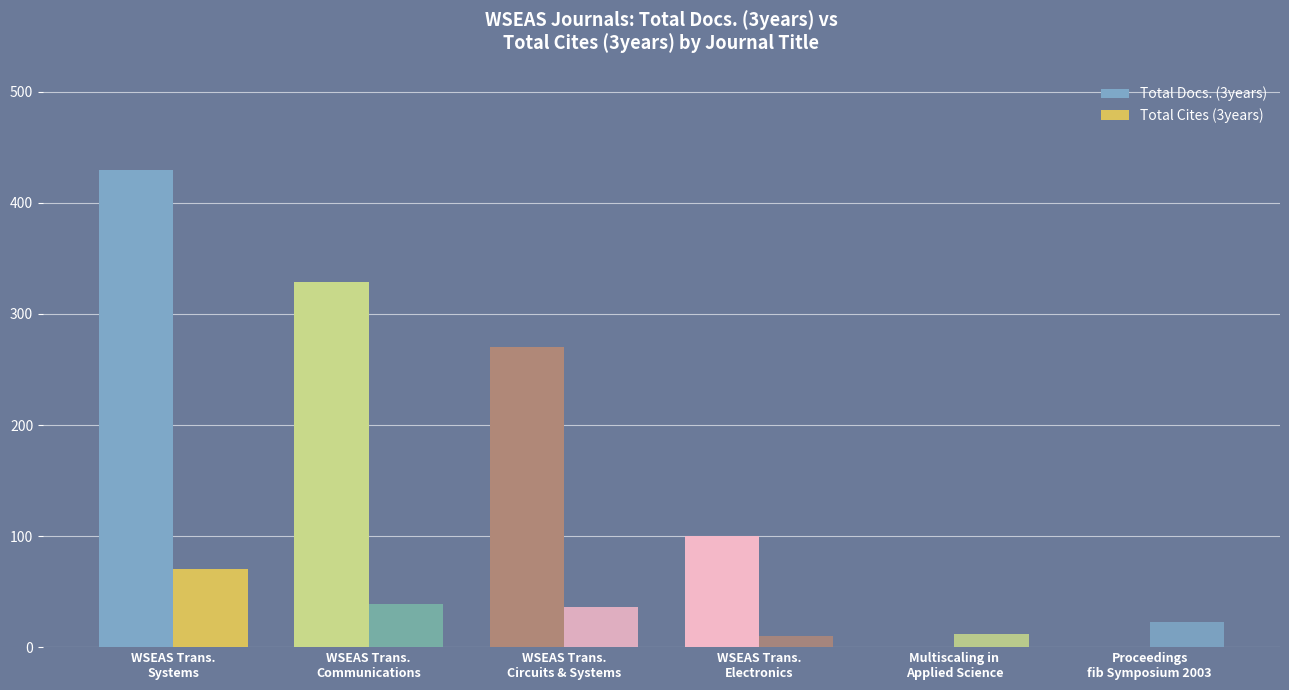

At which category is the sum across all series the highest?

WSEAS Trans.
Systems